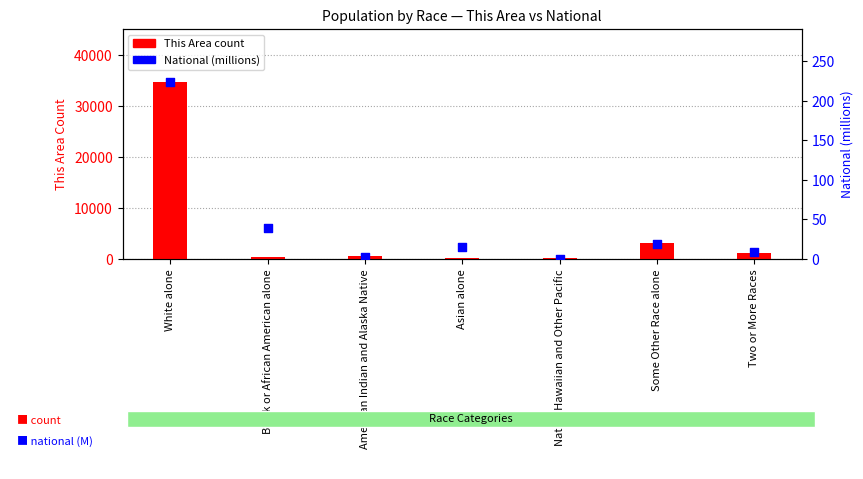

What are all the series names shown in the legend?

This Area (count), National (millions)